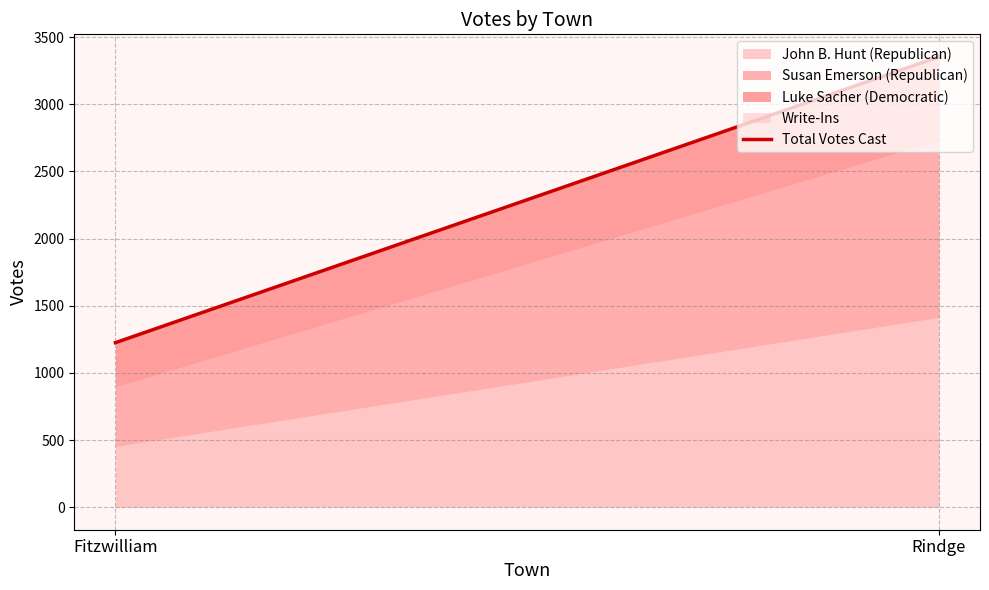

List the labels in order of value, largest first.

Rindge, Fitzwilliam